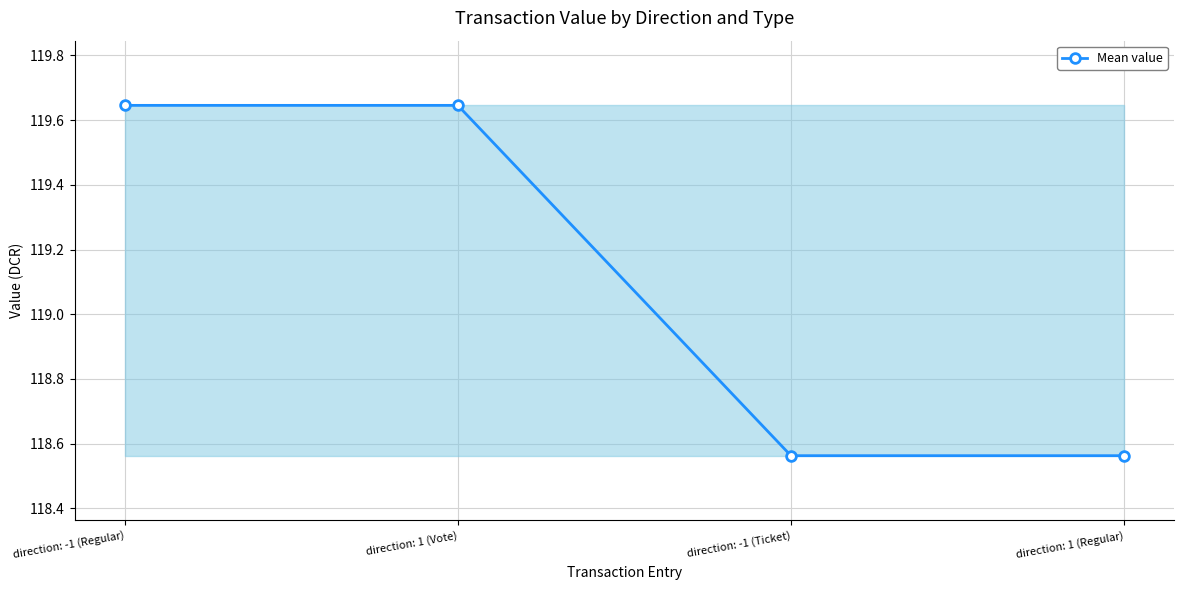

What is the label of the 2nd point from the right?

direction: -1 (Ticket)